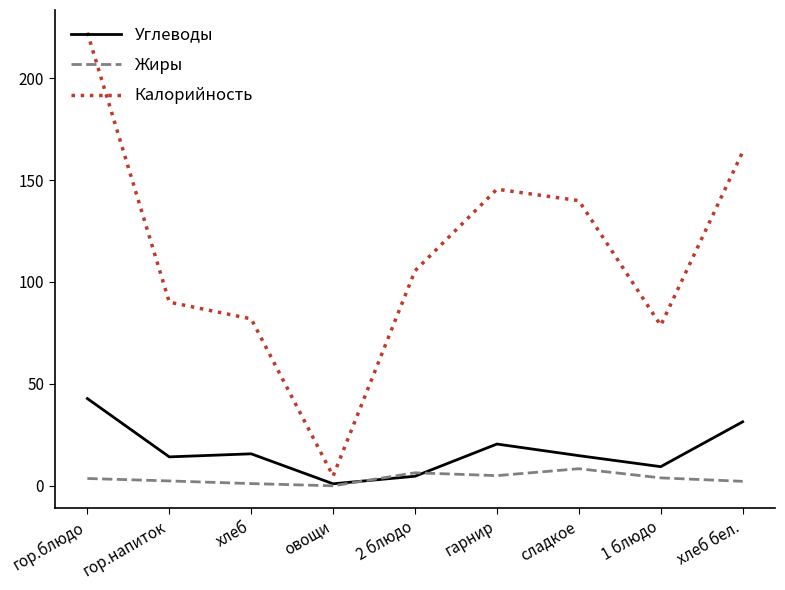

True or false: Углеводы and Калорийность cross at least once.

False